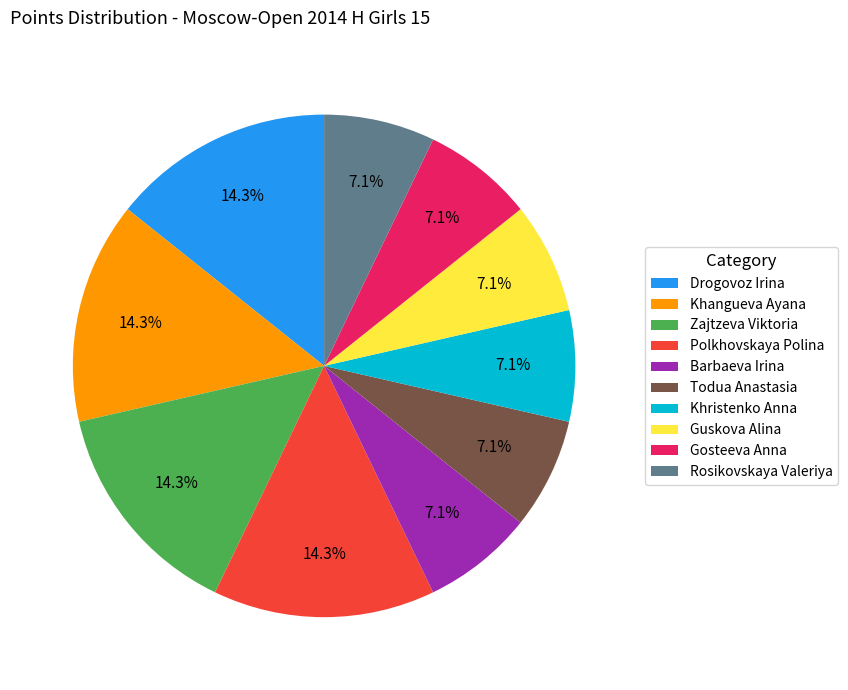

Which has a higher value, Todua Anastasia or Zajtzeva Viktoria?

Zajtzeva Viktoria